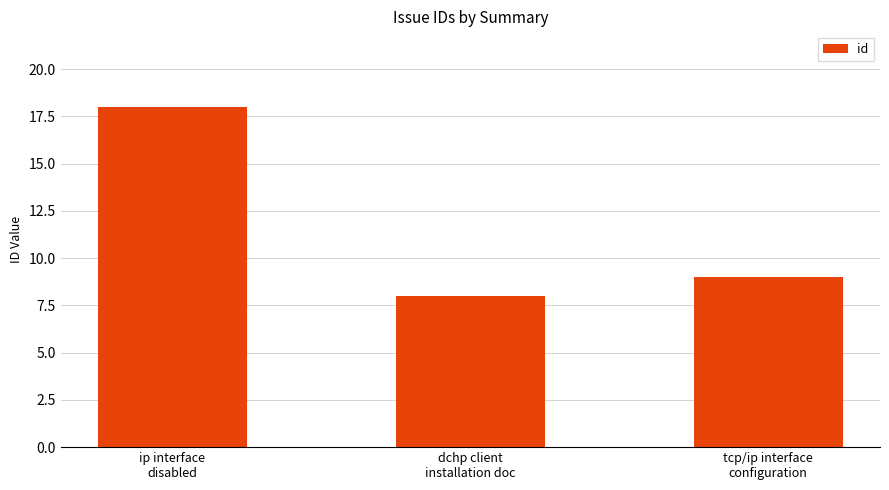

At which label is the value closest to 13?

tcp/ip interface
configuration